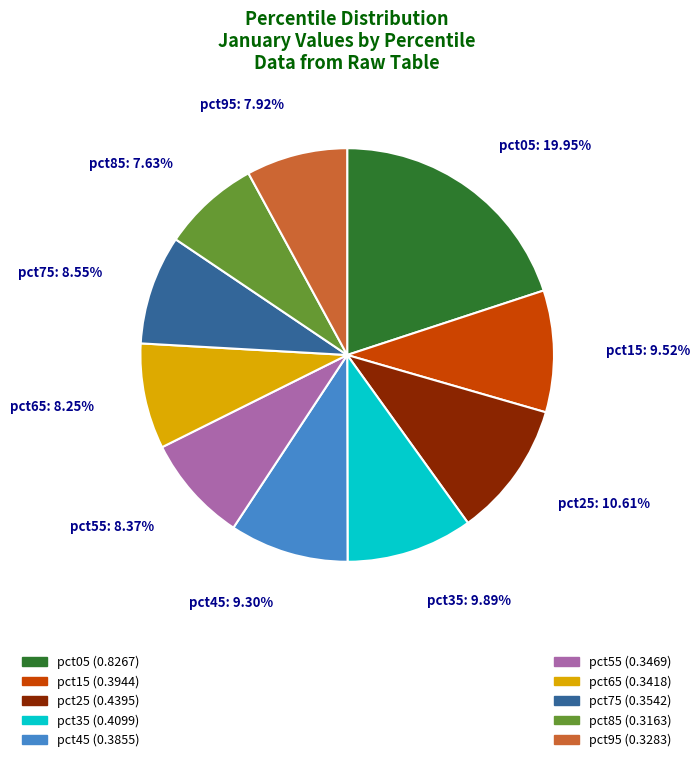

Is the sum of pct25 and pct95 greater than half?

No